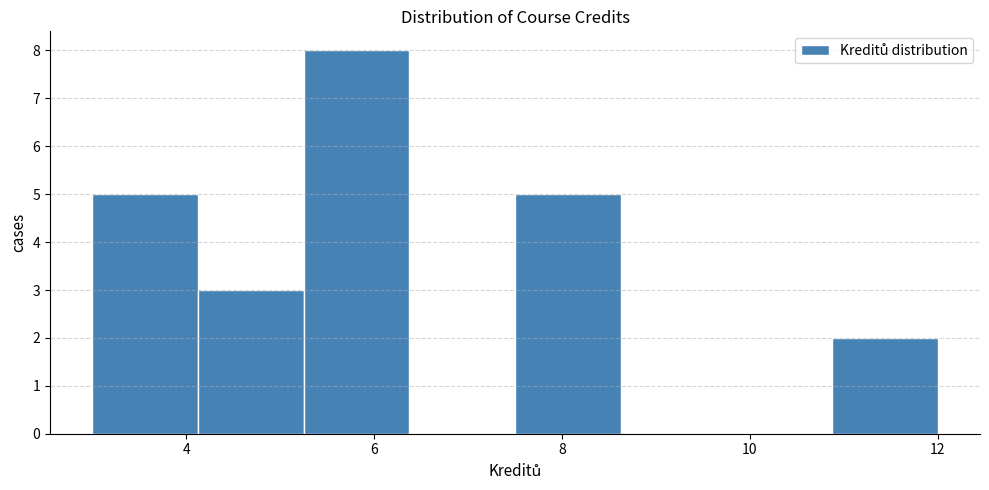

Reading left to right, transcribe this chart: for each bar, give the range it covers on the x-axis and its height. Neither the bar edges nor the heights are printed on the chart, so give them approximately, as read against the axes.

3.0 to 4.2: 5
4.2 to 5.2: 3
5.2 to 6.4: 8
6.4 to 7.6: 0
7.6 to 8.6: 5
8.6 to 9.8: 0
9.8 to 10.8: 0
10.8 to 12.0: 2